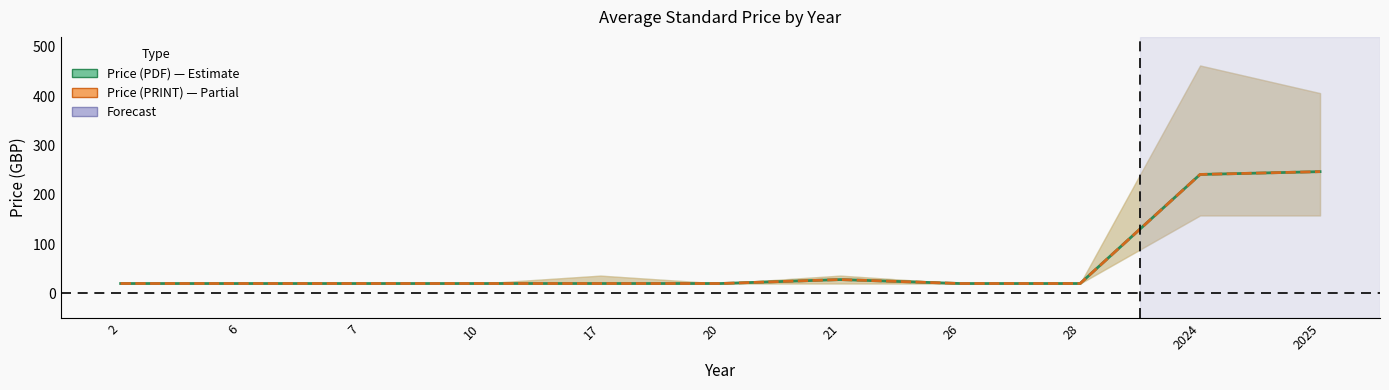

Which category has the highest value across all series?

2025